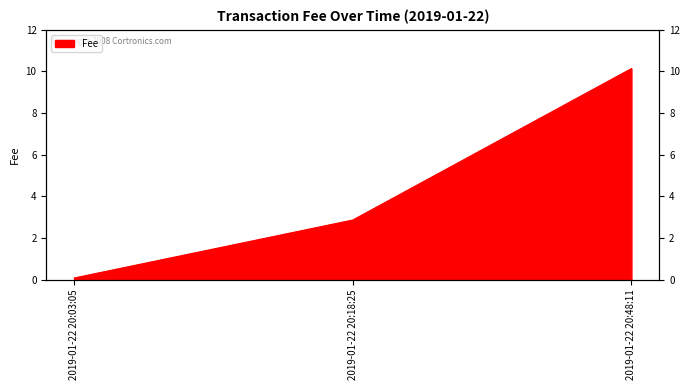

Reading right to left, extract all data points from this chart.

10.1	2.9	0.1